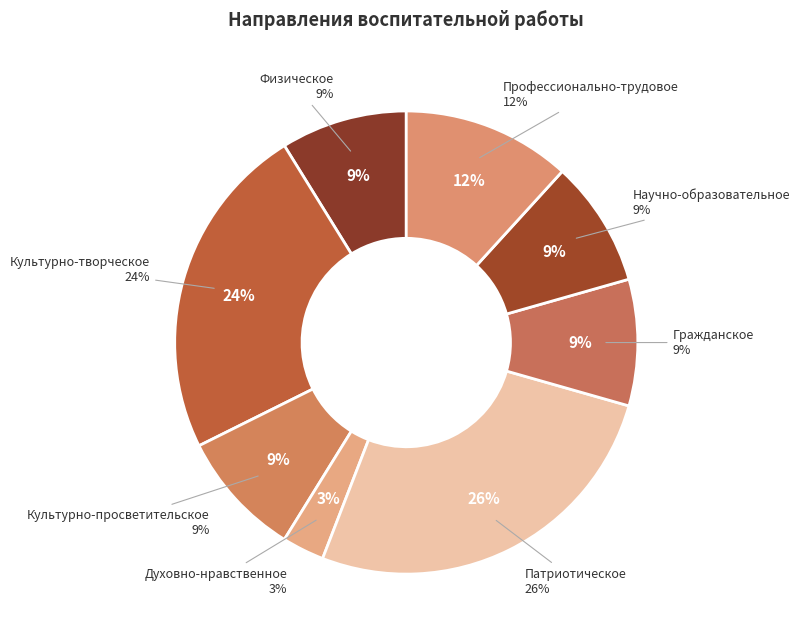

True or false: Культурно-творческое accounts for 9% of the total.

False